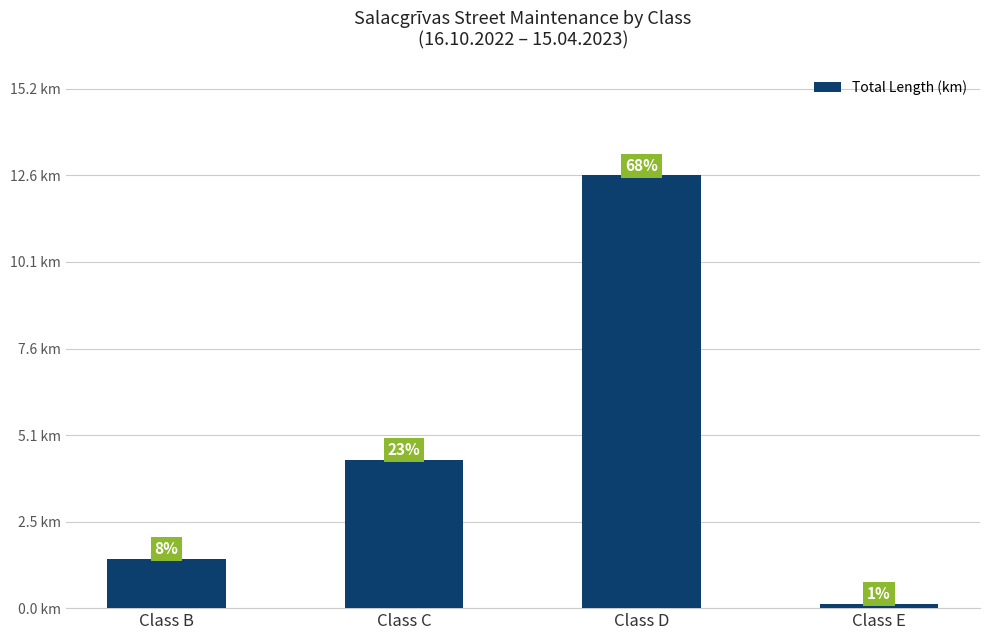

List the labels in order of value, largest first.

Class D, Class C, Class B, Class E